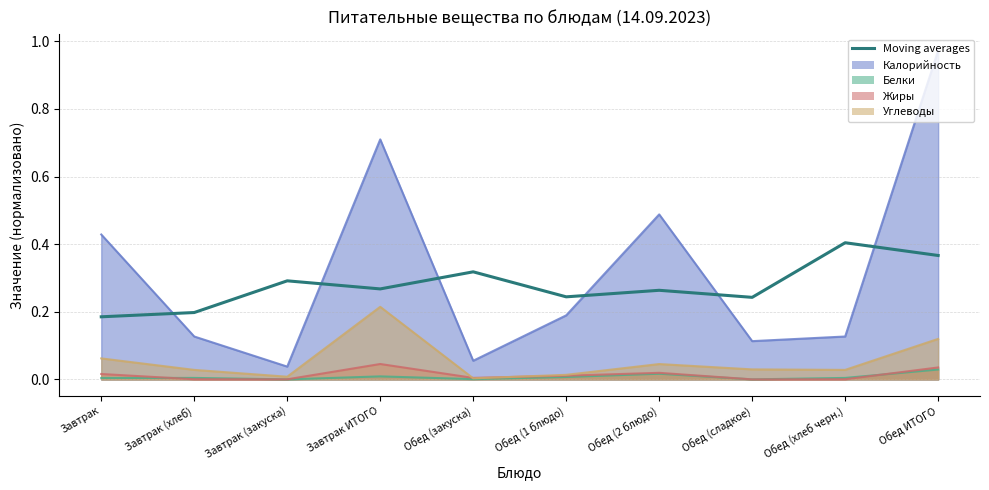

How many lines are shown in the chart?

1